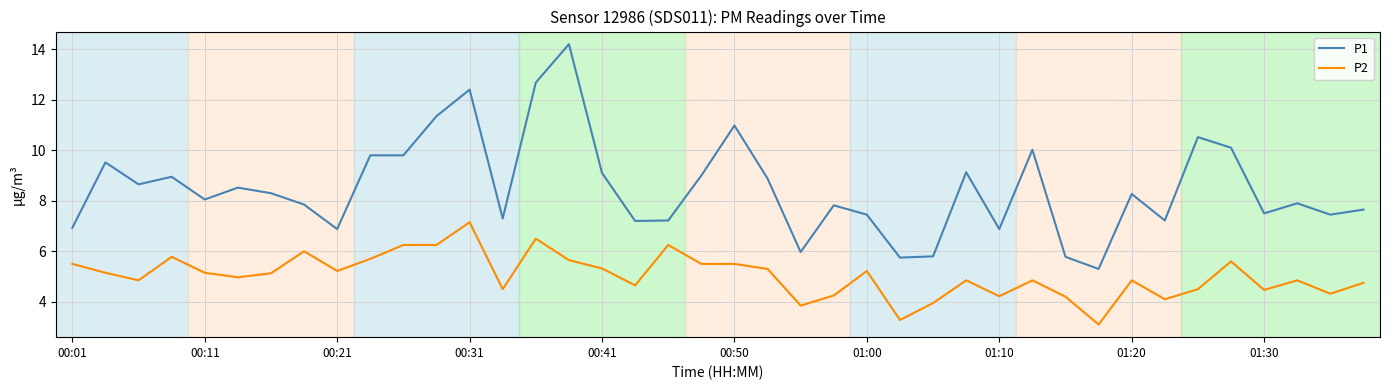

Which series has the largest total across all categories?

P1